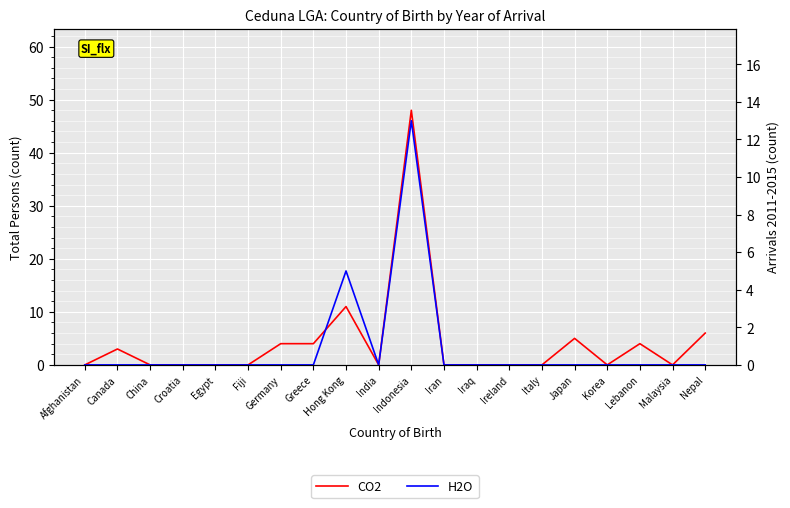

Where is CO2 nearest to the value 24?

Hong Kong